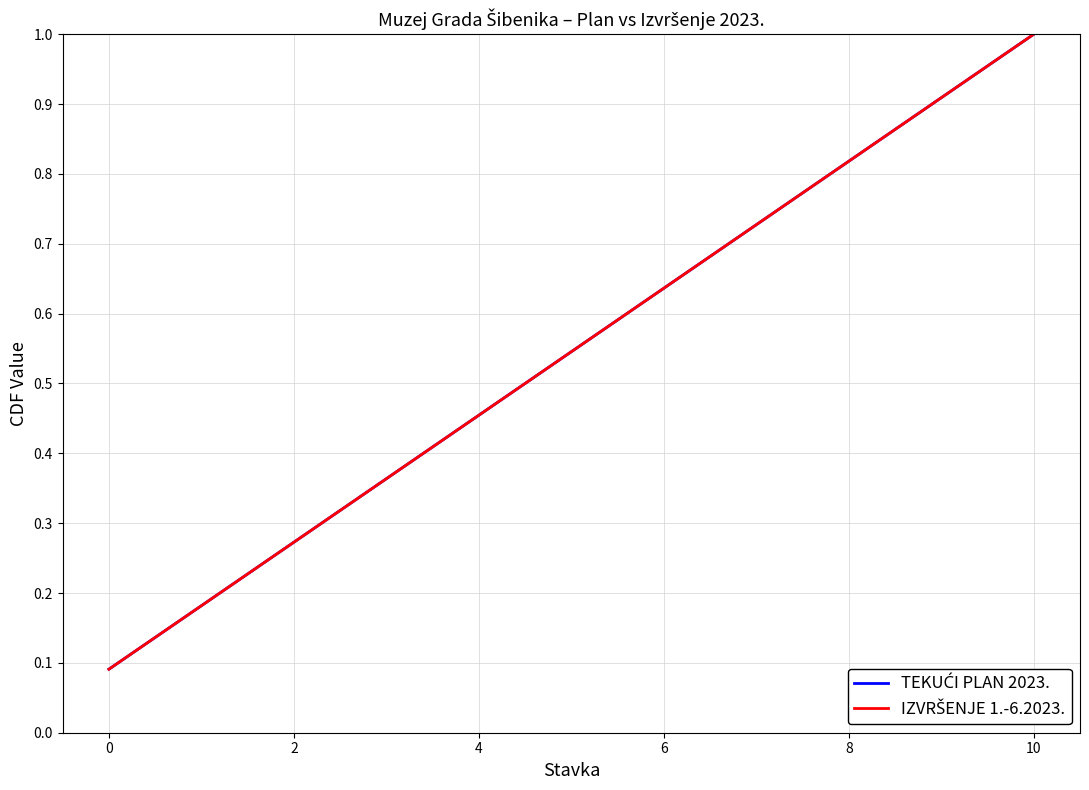

Rank the series by their maximum value, from highest to lowest.

TEKUĆI PLAN 2023., IZVRŠENJE 1.-6.2023.